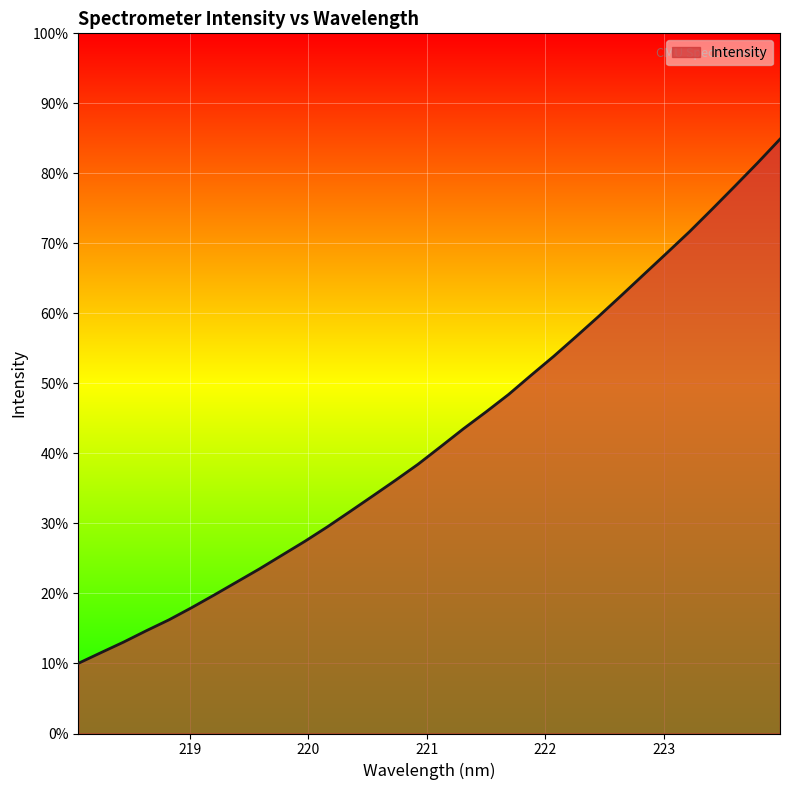

Does the chart display data point markers on the line(s)?

No